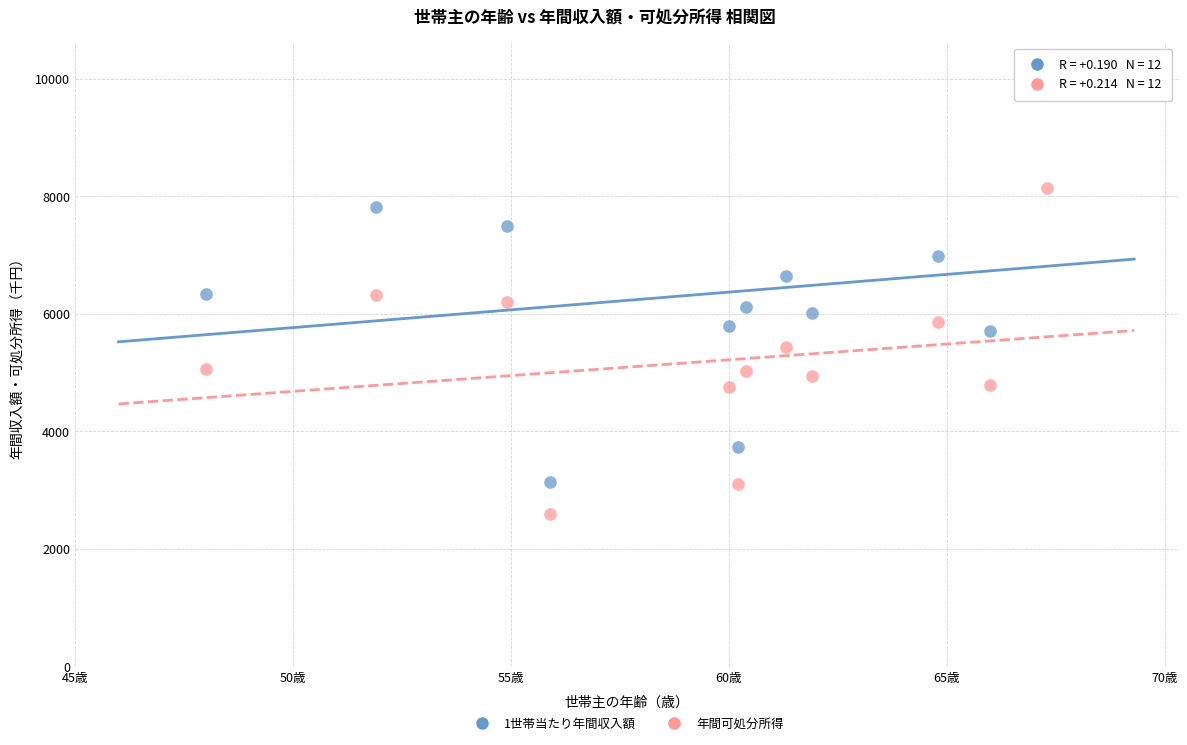

Across all data points, what is the range of Y values (max minus min)?

7649